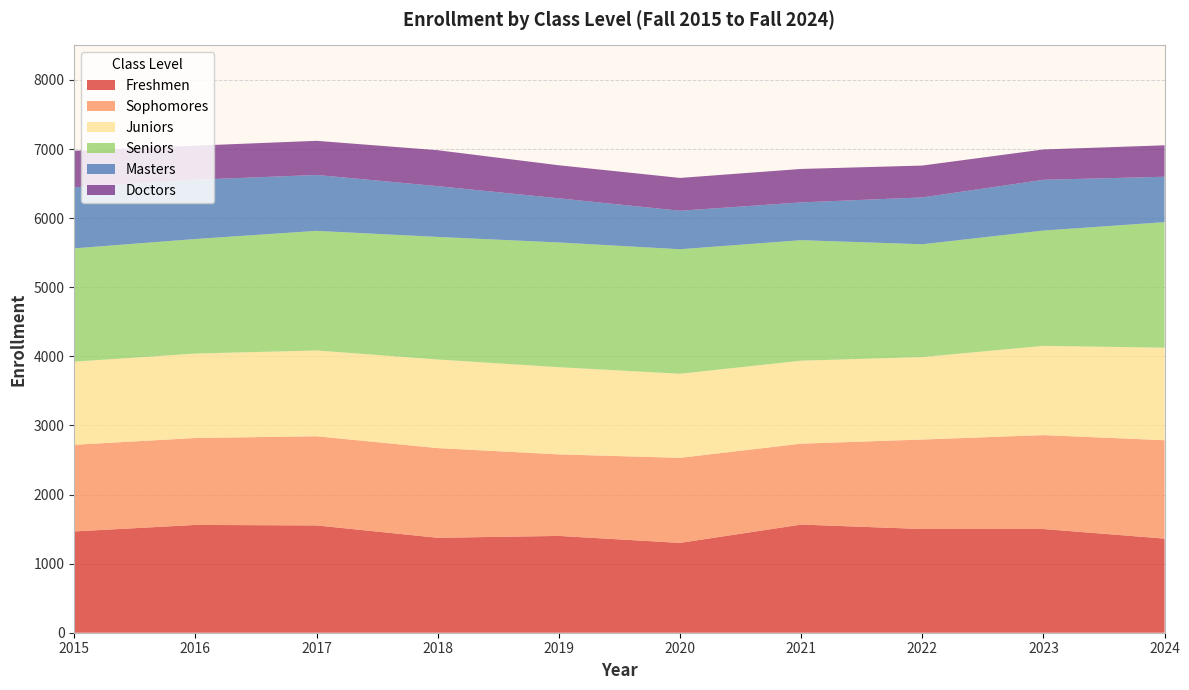

Reading left to right, transcribe all the data shown in this chart.

Freshmen: 2015=1466	2016=1560	2017=1553	2018=1374	2019=1401	2020=1300	2021=1565	2022=1501	2023=1501	2024=1362
Sophomores: 2015=1254	2016=1258	2017=1290	2018=1298	2019=1180	2020=1231	2021=1171	2022=1295	2023=1359	2024=1424
Juniors: 2015=1203	2016=1222	2017=1242	2018=1282	2019=1262	2020=1217	2021=1201	2022=1193	2023=1292	2024=1339
Seniors: 2015=1640	2016=1658	2017=1731	2018=1774	2019=1805	2020=1802	2021=1744	2022=1633	2023=1668	2024=1817
Masters: 2015=883	2016=858	2017=809	2018=735	2019=639	2020=557	2021=547	2022=678	2023=735	2024=657
Doctors: 2015=529	2016=493	2017=494	2018=520	2019=478	2020=475	2021=484	2022=461	2023=439	2024=455